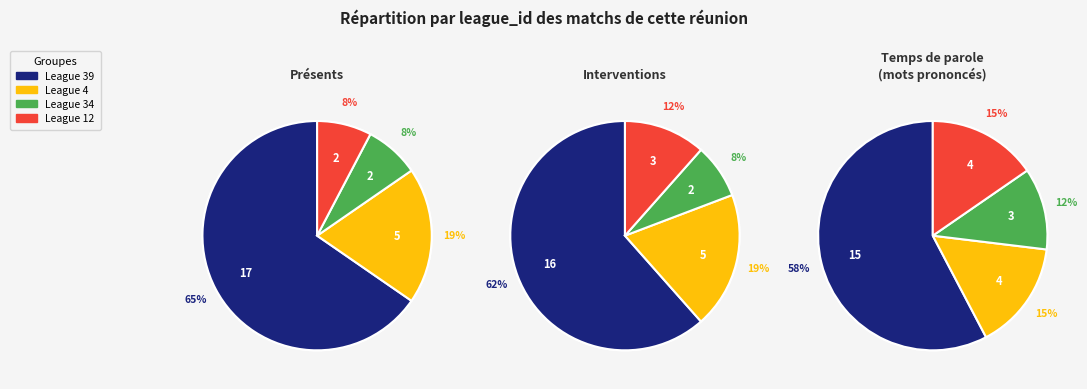

Which category has the biggest portion of the pie?

league_39